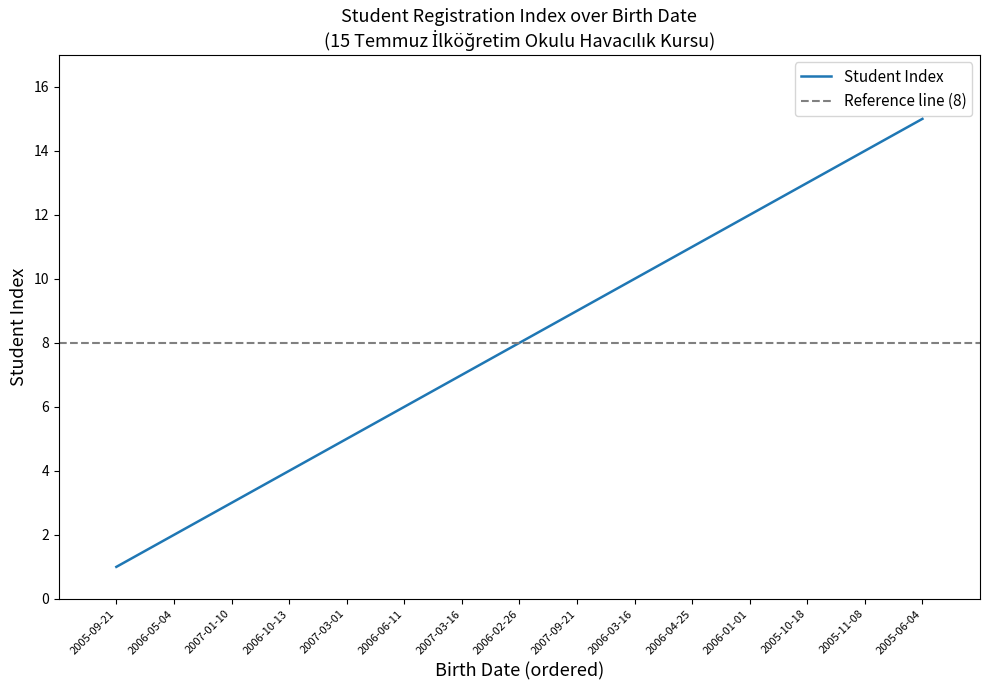

What position from the left is 2005-06-04?

15